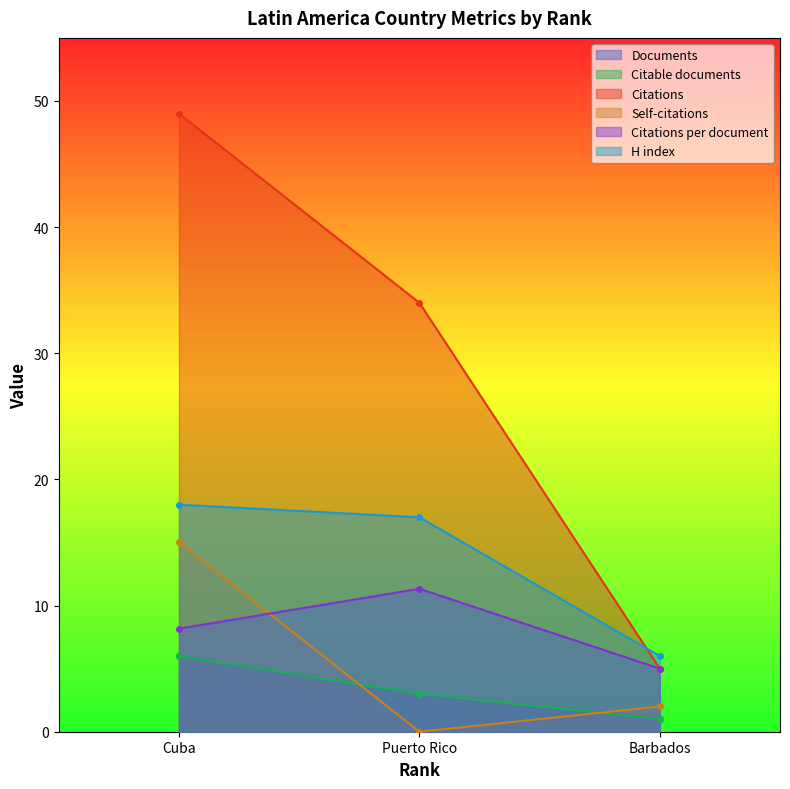

How many data points in Citations per document are less than 8?

1